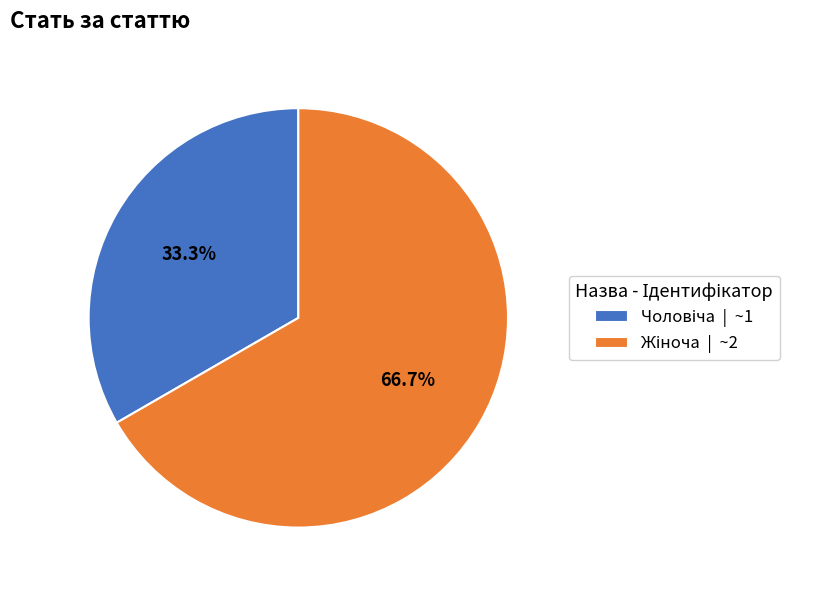

How many slices are in this pie chart?

2